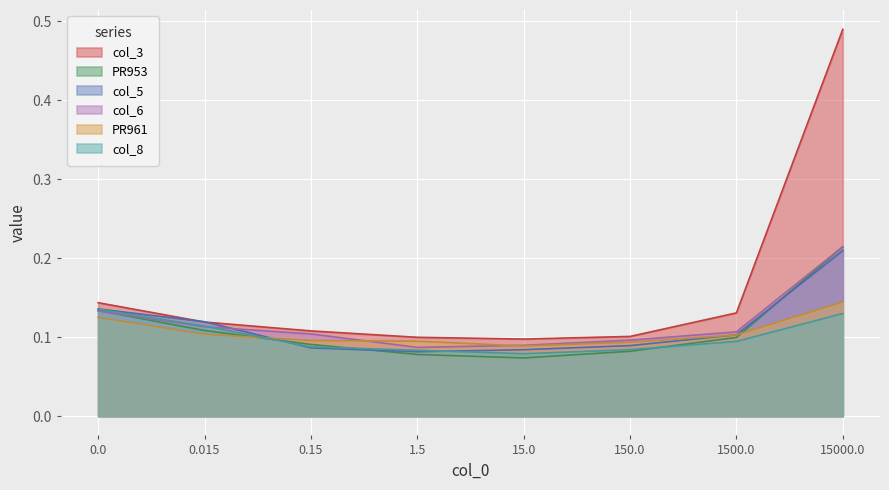

What is the value of the col_8 point at the 2nd from the left?

0.1